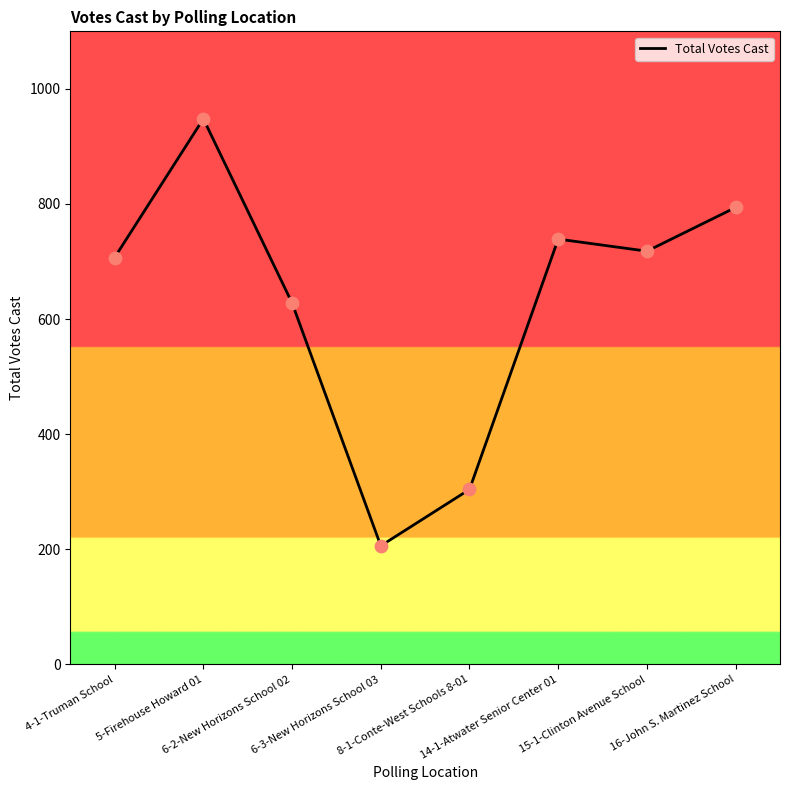

Which has a higher value, 16-John S. Martinez School or 15-1-Clinton Avenue School?

16-John S. Martinez School